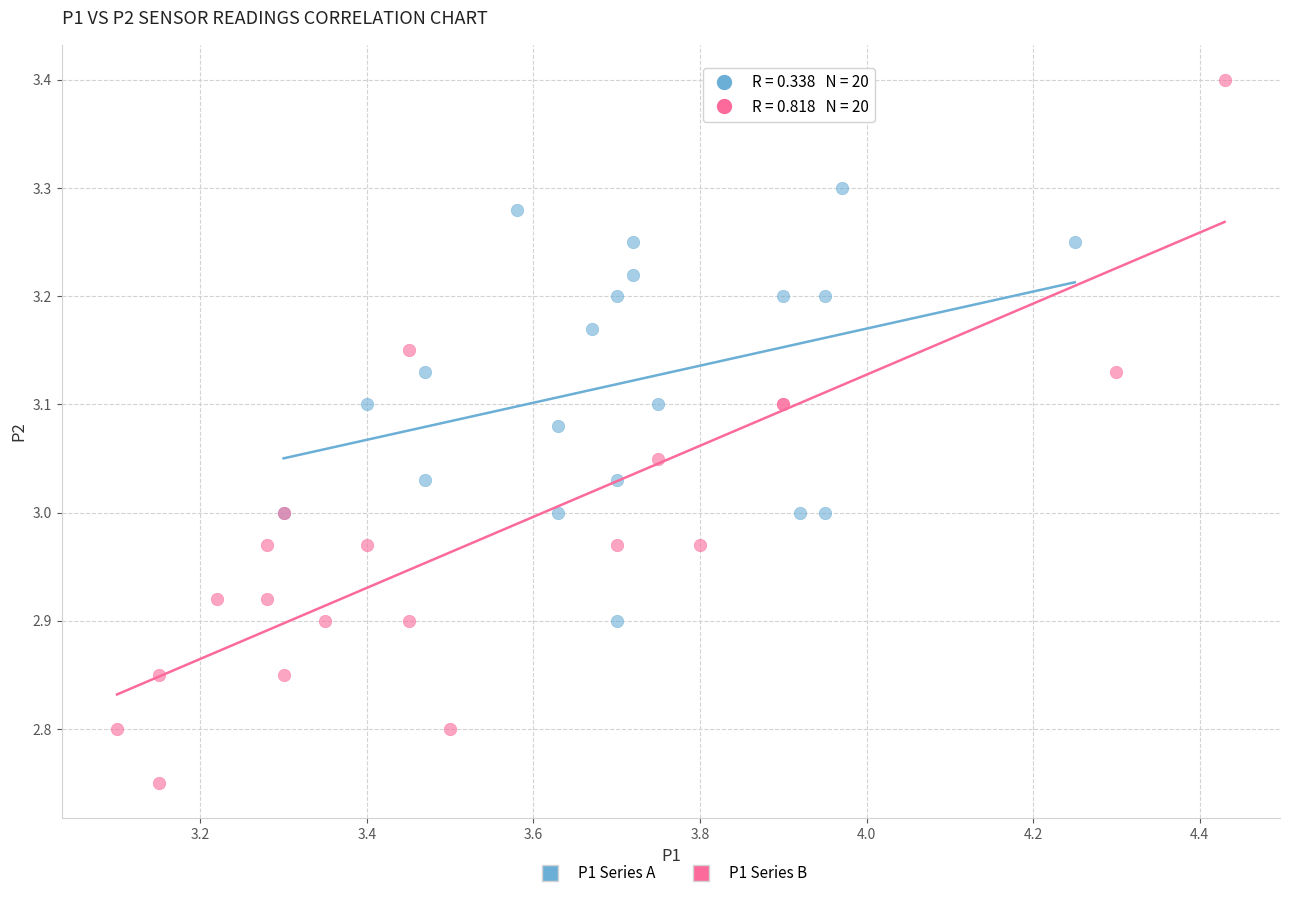

What are all the series names shown in the legend?

P1 Series A, P1 Series B